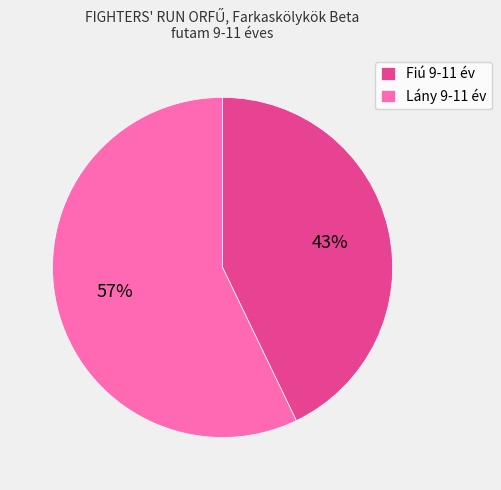

What is the largest slice in the pie chart?

Lány 9-11 év